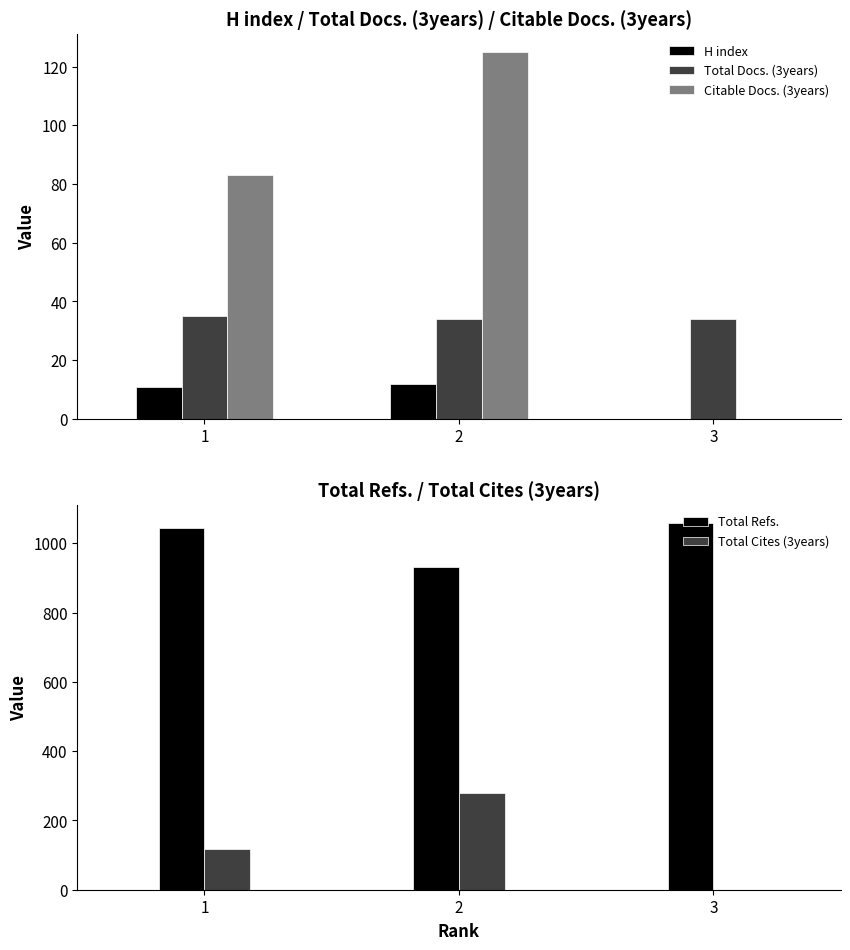

Which has a higher value, 2 or 1?

2